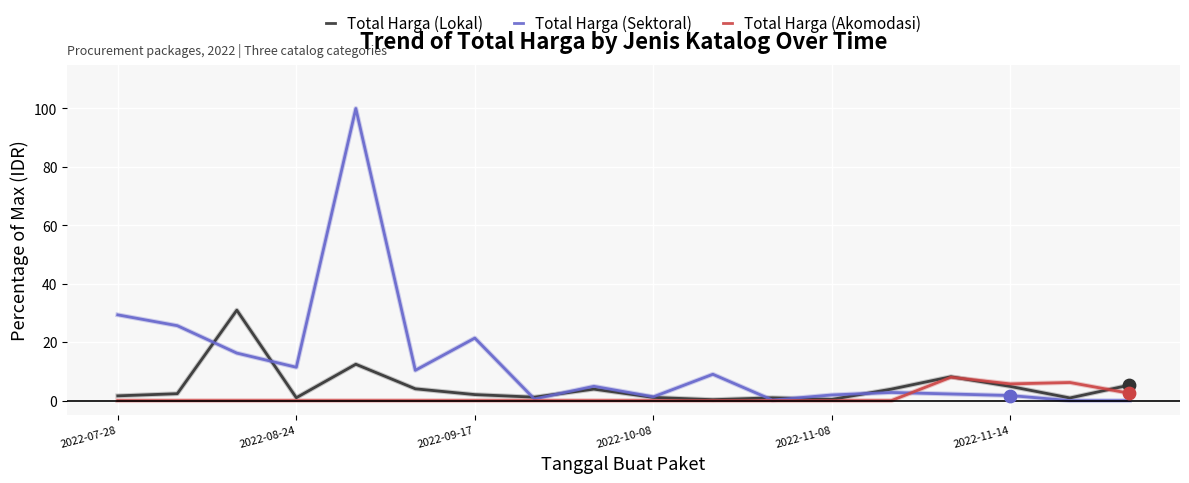

What are all the series names shown in the legend?

Total Harga (Lokal), Total Harga (Sektoral), Total Harga (Akomodasi)